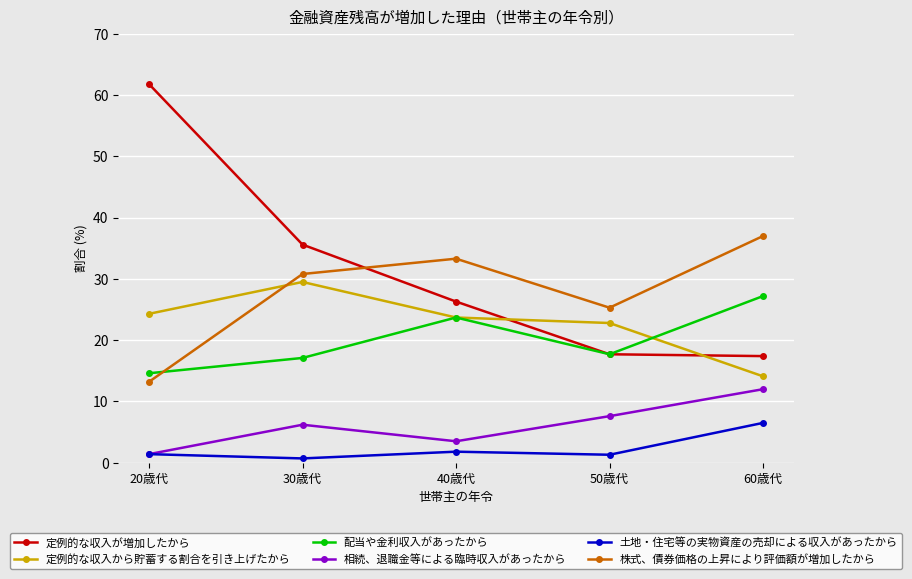

What is the label of the 2nd point from the left?

30歳代